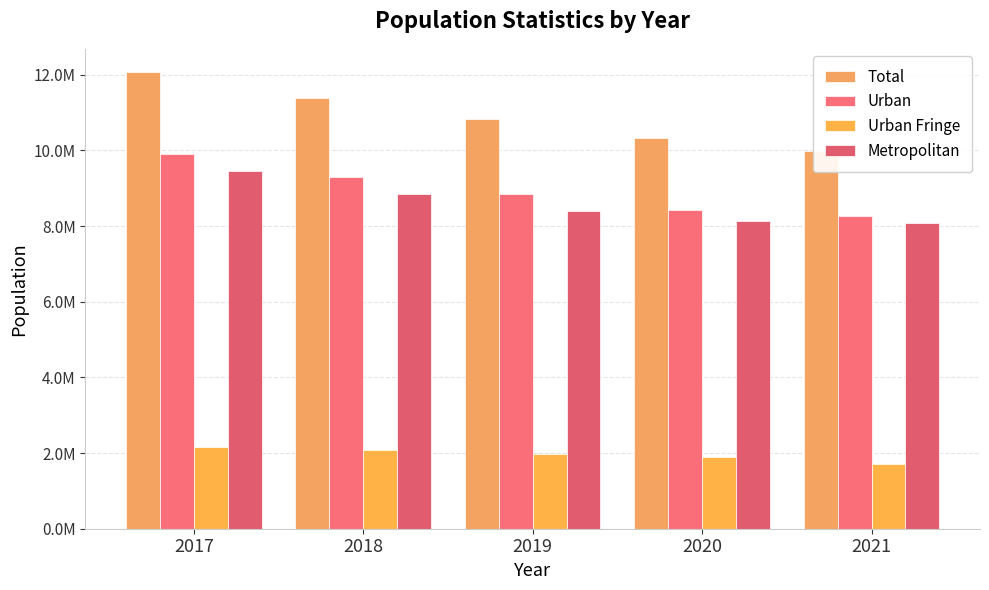

What is the value of the Metropolitan bar at the 5th from the left?

8076878